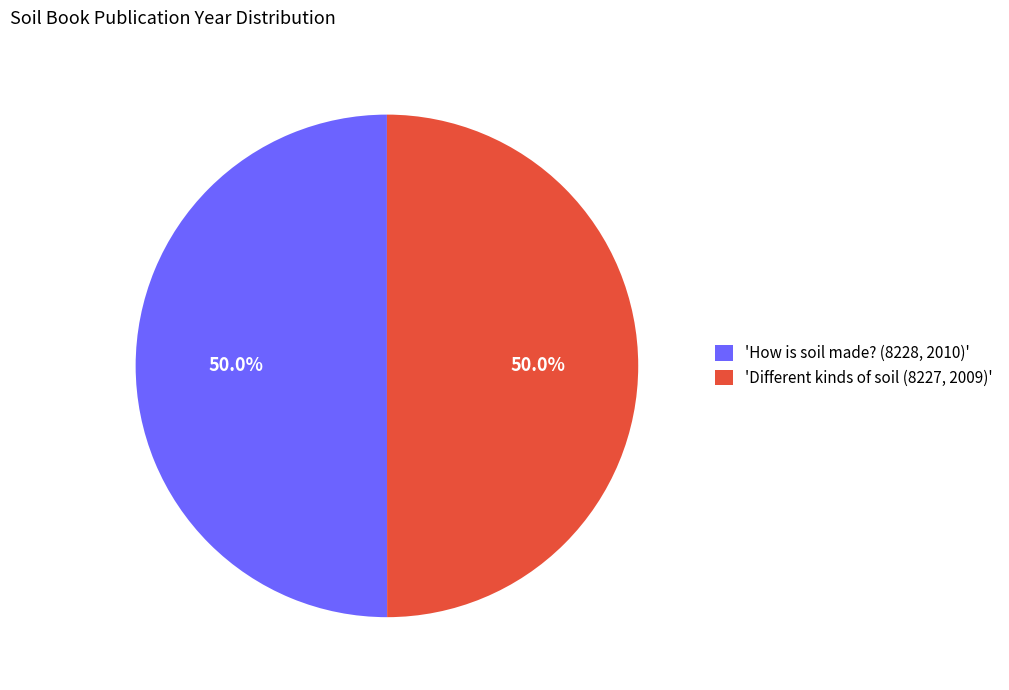

Approximately how many times larger is the value at 'Different kinds of soil (8227, 2009)' compared to 'How is soil made? (8228, 2010)'?

1.0